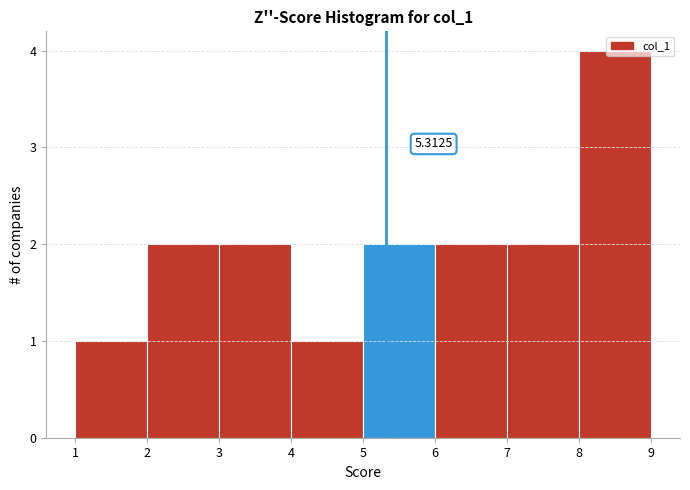

Which range on the x-axis has the tallest bar?

8 to 9